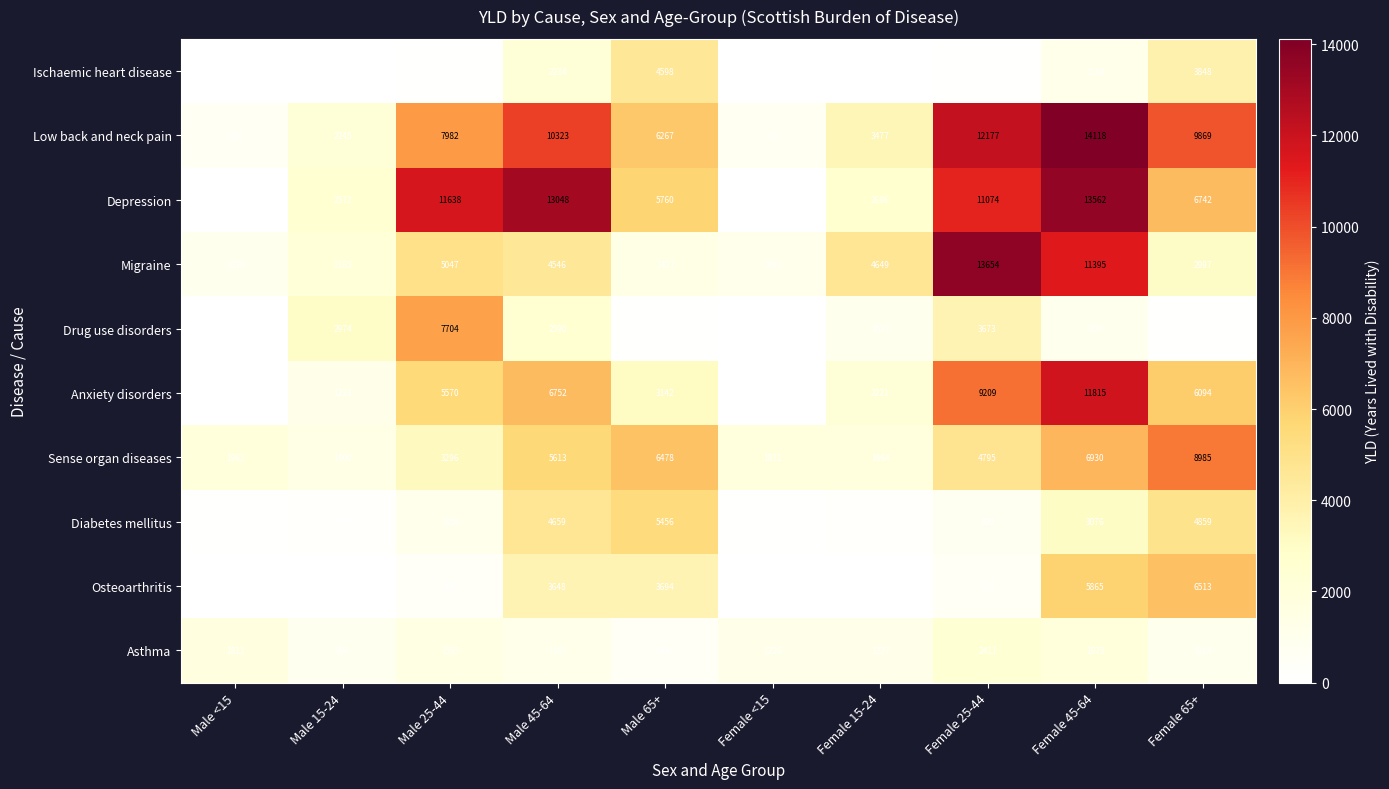

The Migraine series shows 7529 at Female 25-44. True or false?

False